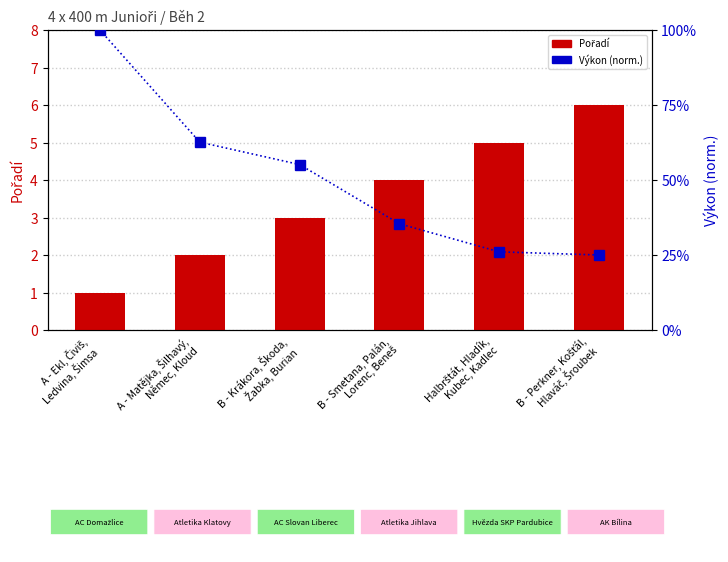

What is the highest value of the Pořadí series?

6.0